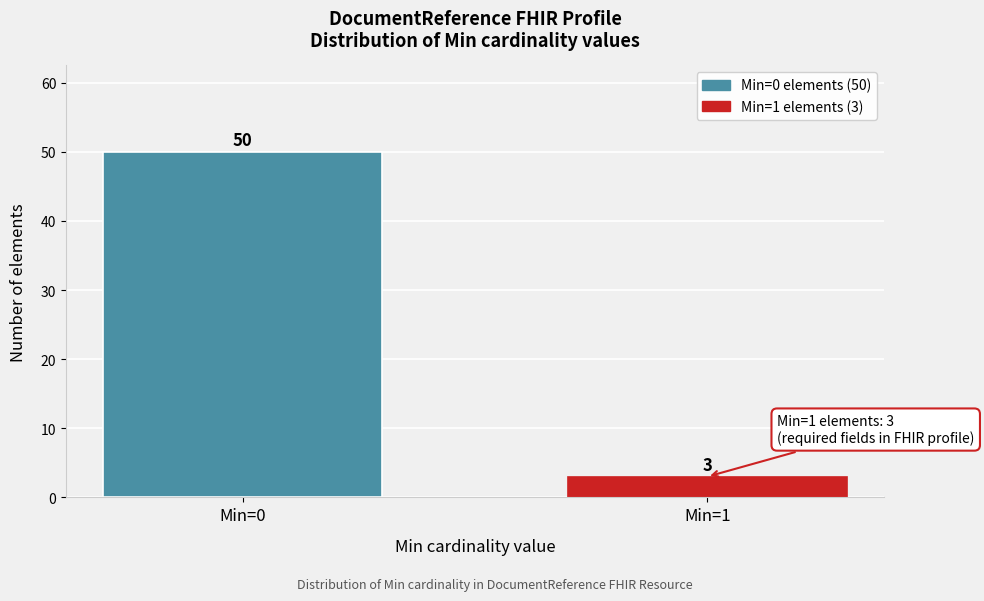

Reading right to left, transcribe all the data shown in this chart.

3	50